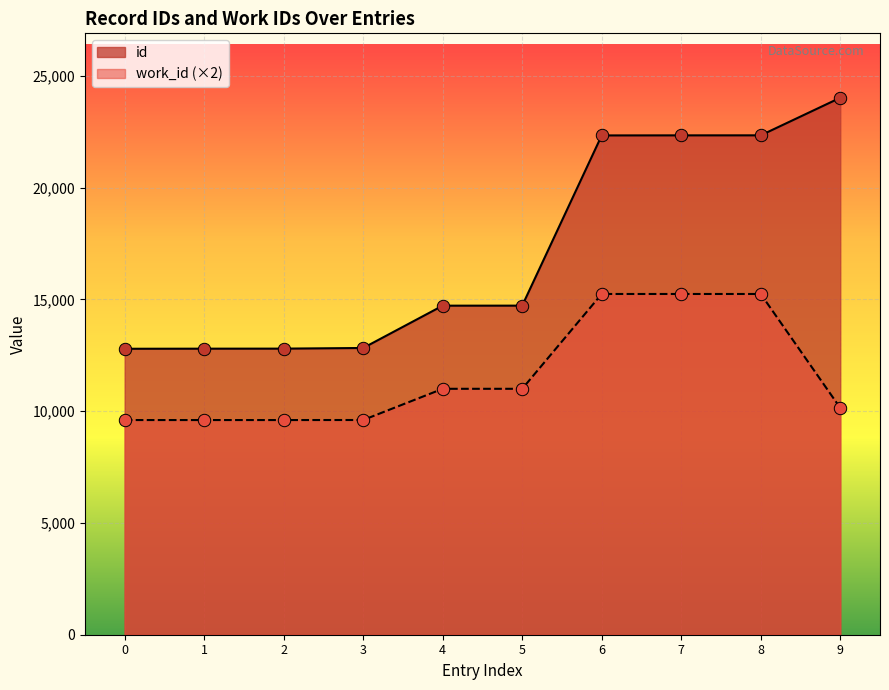

Which series contains the highest Y value?

id